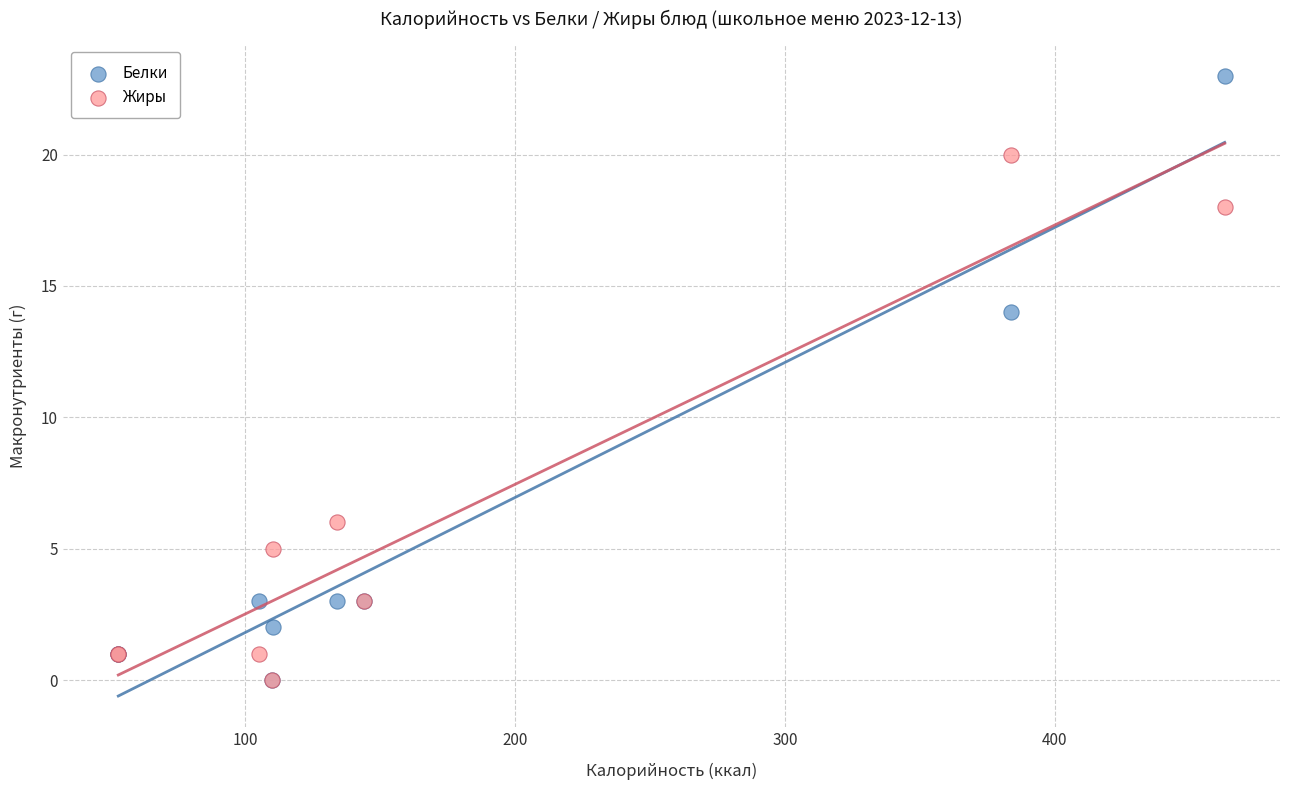

In the Белки series, what Y value is closest to 11?

14